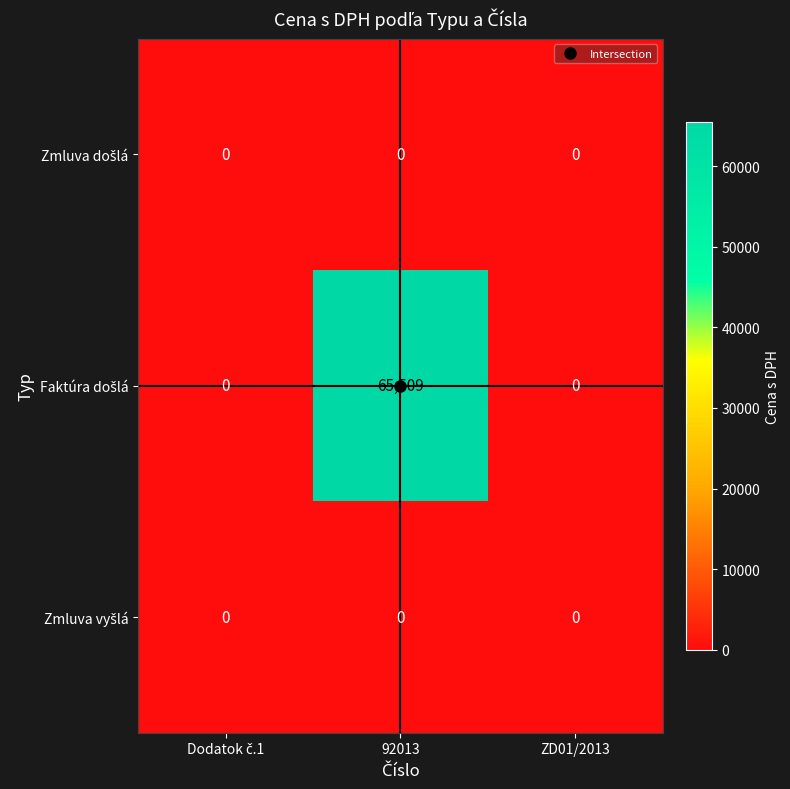

At which category is the sum across all series the highest?

92013